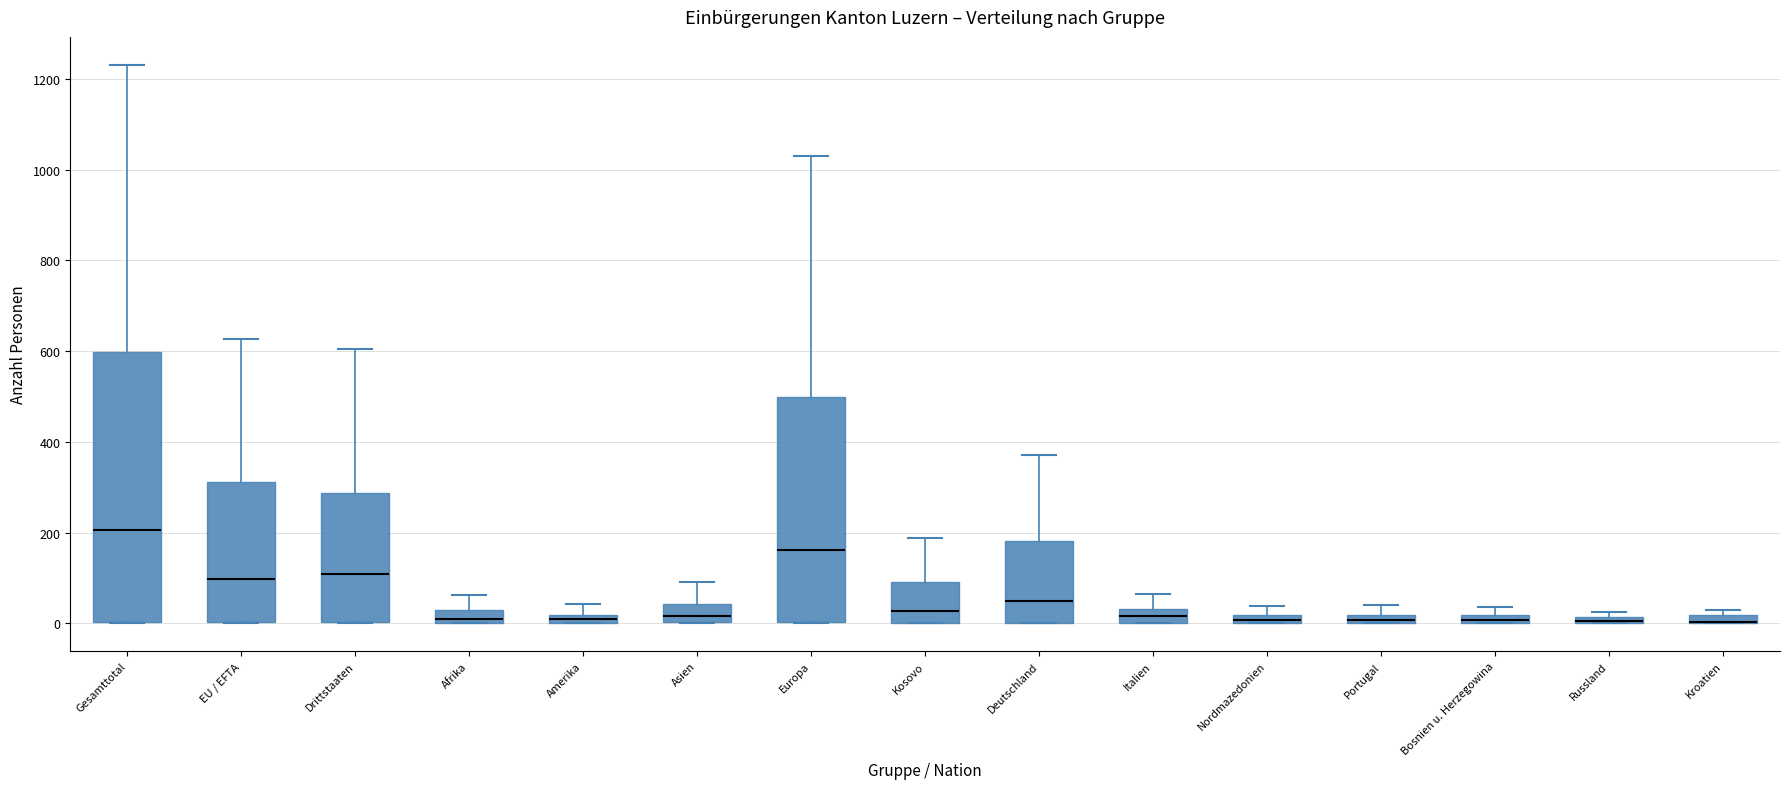

Comparing the boxes themselves (not the whiskers), which one is the tallest?

Gesamttotal